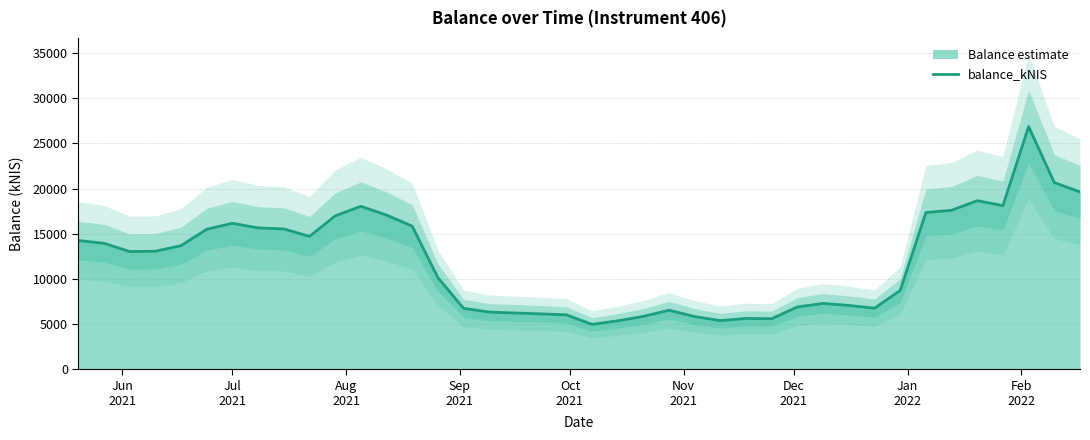

What is the maximum value for balance_kNIS?

26865.5